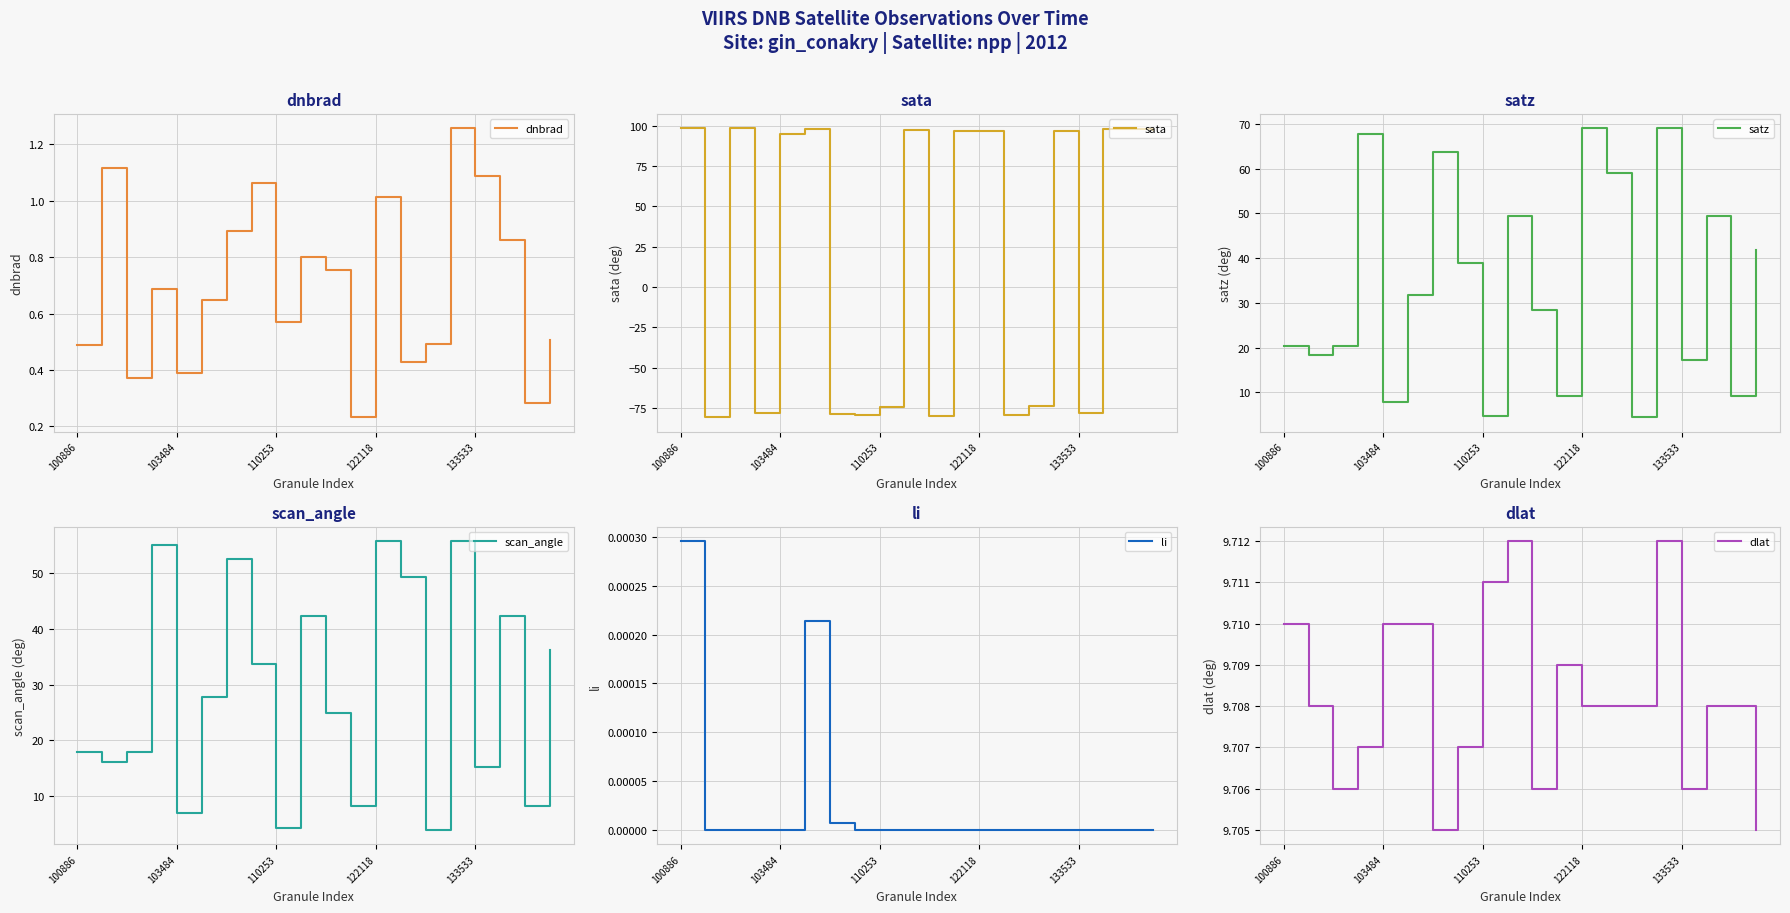

Reading right to left, what are all the values shown in this chart?

dnbrad: 0.5	0.3	0.9	1.1	1.3	0.5	0.4	1.0	0.2	0.8	0.8	0.6	1.1	0.9	0.6	0.4	0.7	0.4	1.1	0.5
sata: 97.6	97.9	97.9	-78.0	96.9	-73.6	-79.2	96.8	96.6	-80.0	97.4	-74.4	-79.4	-78.5	97.8	95.2	-78.1	98.6	-80.6	98.4
satz: 41.8	9.2	49.5	17.3	69.0	4.5	59.0	69.1	9.3	28.4	49.4	4.8	38.8	63.8	31.8	7.9	67.8	20.4	18.2	20.4
scan_angle: 36.2	8.2	42.3	15.3	55.7	4.0	49.3	55.7	8.2	24.9	42.2	4.2	33.7	52.6	27.8	7.0	55.1	18.0	16.1	18.0
li: 0.0	0.0	0.0	0.0	0.0	0.0	0.0	0.0	0.0	0.0	0.0	0.0	0.0	0.0	0.0	0.0	0.0	0.0	0.0	0.0
dlat: 9.7	9.7	9.7	9.7	9.7	9.7	9.7	9.7	9.7	9.7	9.7	9.7	9.7	9.7	9.7	9.7	9.7	9.7	9.7	9.7